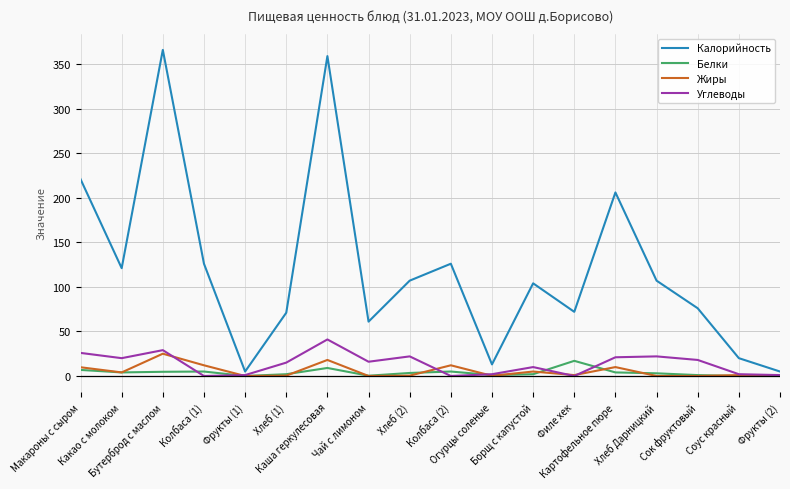

True or false: Калорийность and Углеводы intersect in this chart.

False